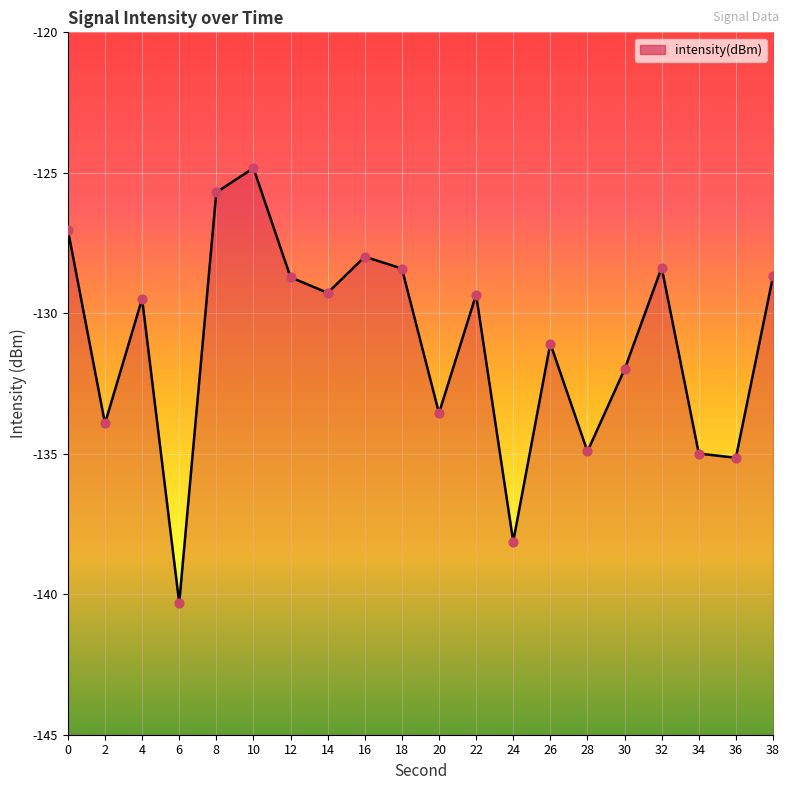

What is the change in value from 4 to 14?

+0.2